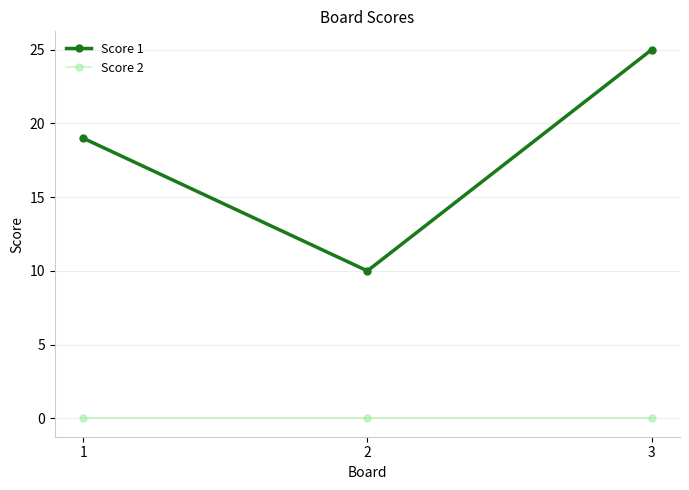

Reading left to right, transcribe all the data shown in this chart.

Score 1: 1=19	2=10	3=25
Score 2: 1=0	2=0	3=0